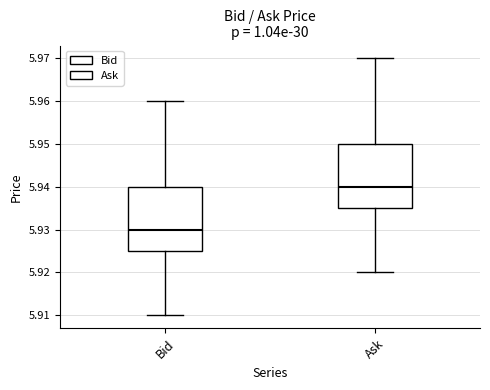

Reading left to right, transcribe this box plot: for each box, give where its median line is, the range the box spans, and where its two whiskers end, as read against the y-axis. The values are not printed on the chart, so give them approximately, as read against the axis.

Bid: median 5.930, box 5.925 to 5.940, whiskers 5.910 to 5.960
Ask: median 5.940, box 5.935 to 5.950, whiskers 5.920 to 5.970